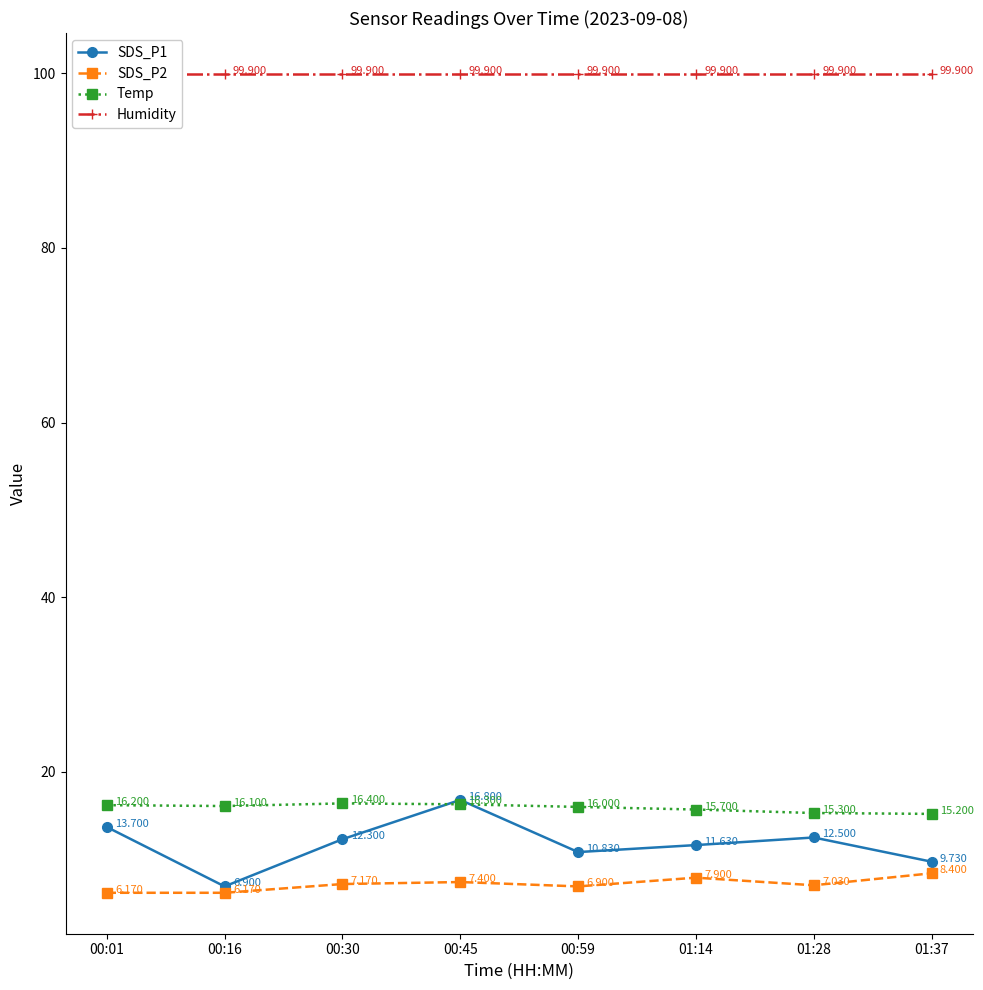

Which series has the largest total across all categories?

Humidity